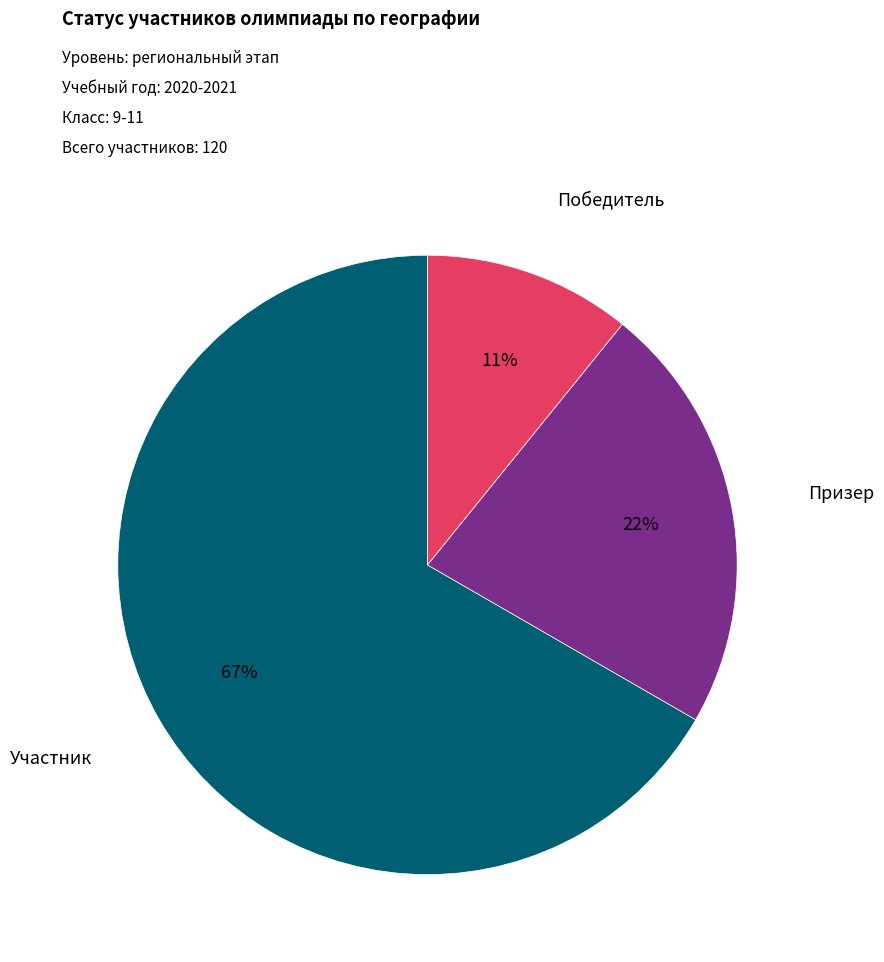

To the nearest percent, what portion does Участник represent?

67%